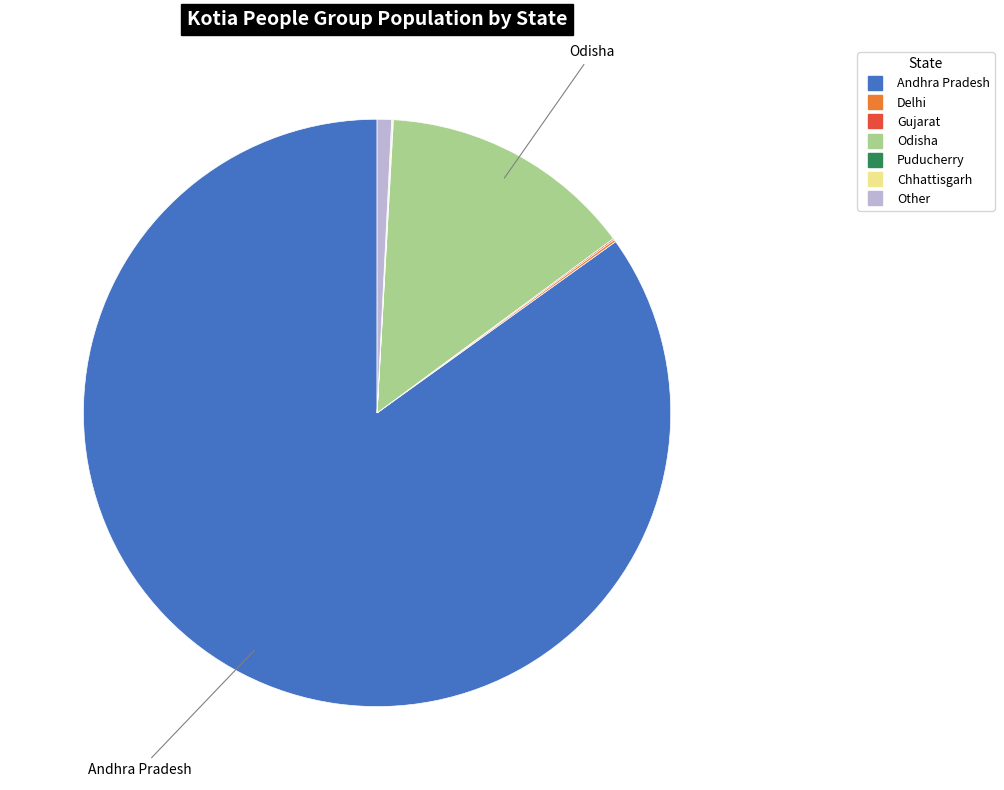

Which slice is the largest?

Andhra Pradesh